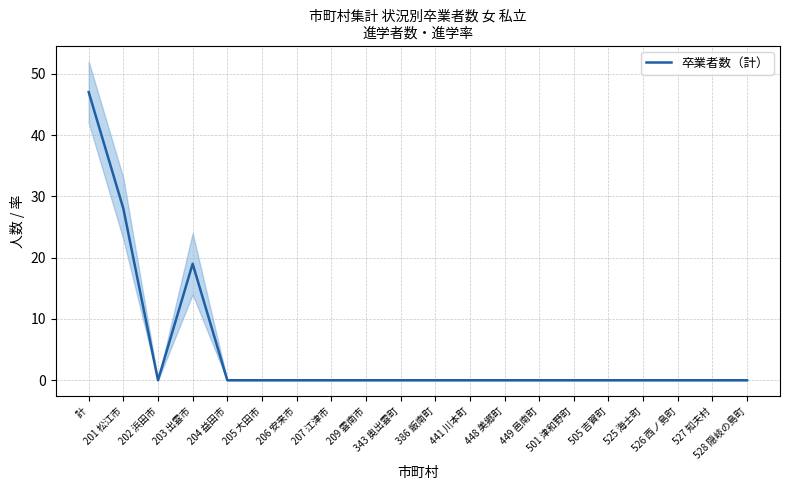

What is the sum of all values?

94